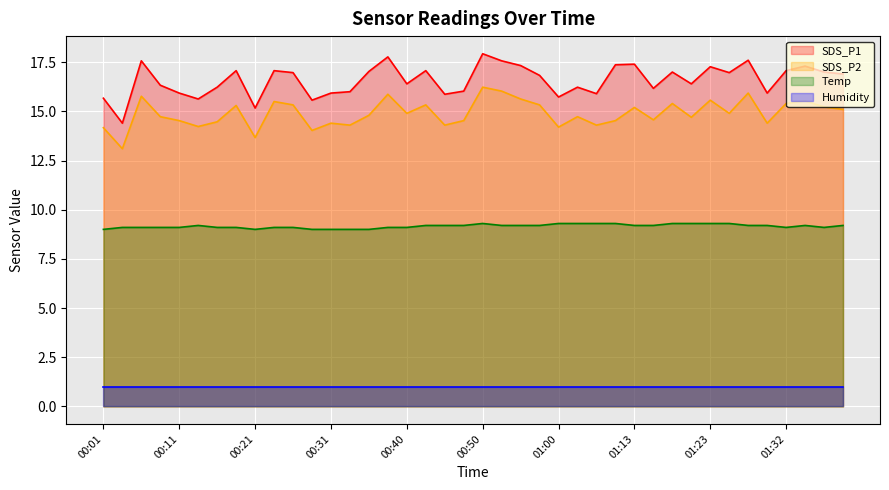

How many values in the Temp series exceed 9?

34